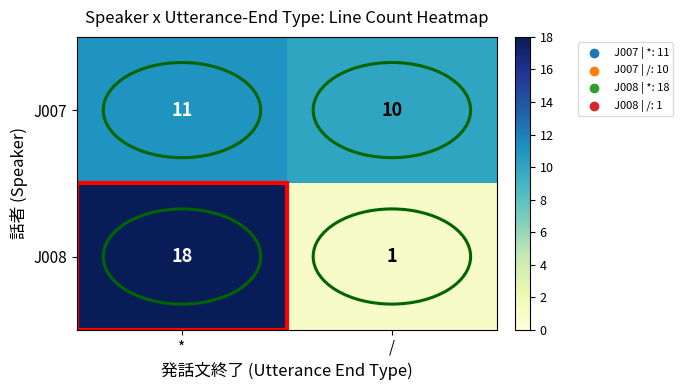

Which label corresponds to the largest value in the chart?

*